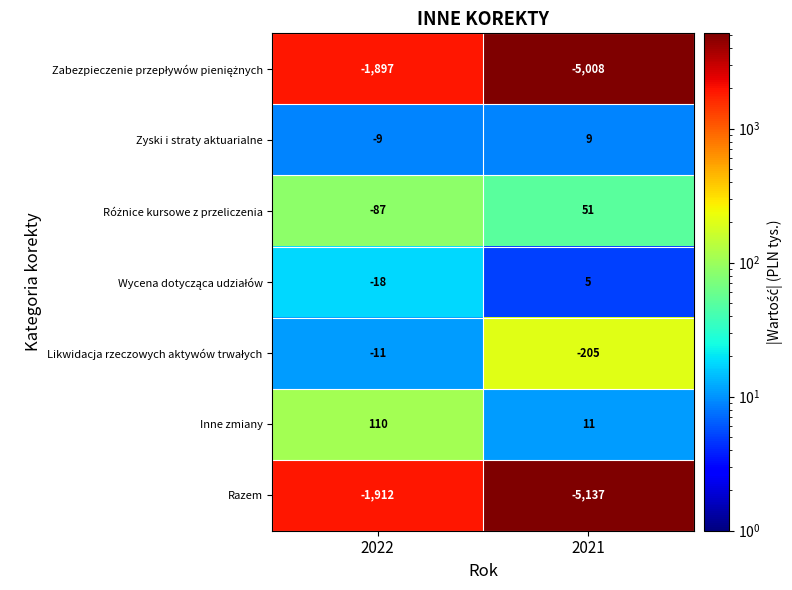

Which series has the largest total across all categories?

Inne zmiany